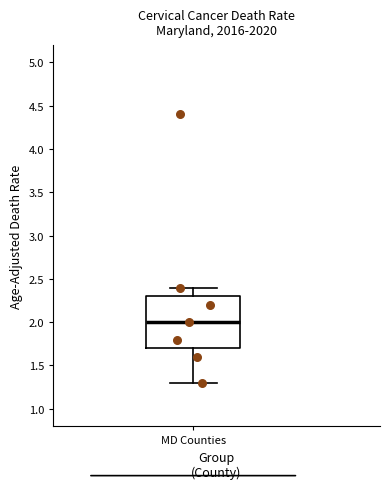

Read this box plot against the y-axis: the position of the median line, the range covered by the box, and the ends of both whiskers. The values are not printed on the chart, so give them approximately, as read against the axis.

median 2.0, box 1.7 to 2.3, whiskers 1.3 to 2.4